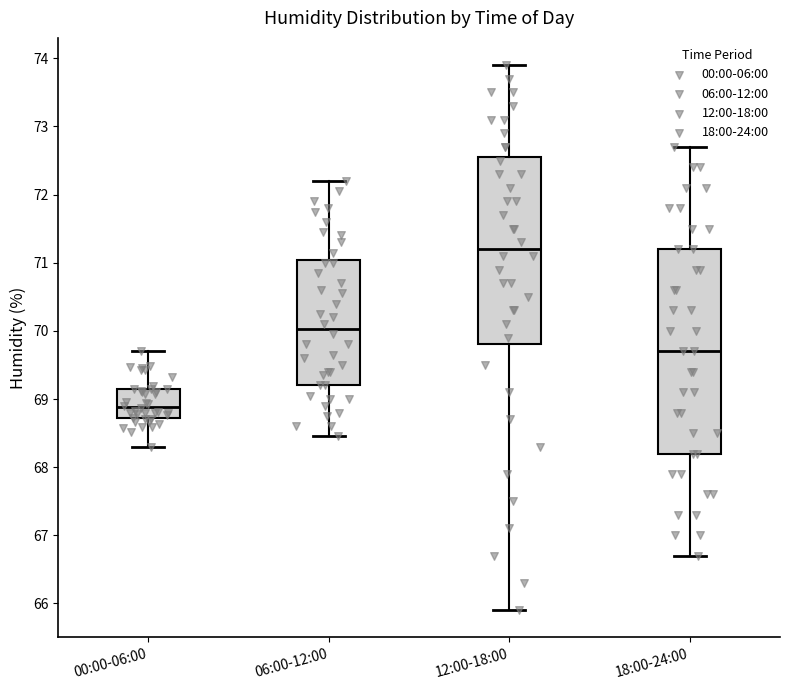

Reading left to right, transcribe this box plot: for each box, give where its median line is, the range the box spans, and where its two whiskers end, as read against the y-axis. The values are not printed on the chart, so give them approximately, as read against the axis.

00:00-06:00: median 68.9, box 68.7 to 69.1, whiskers 68.3 to 69.7
06:00-12:00: median 70.0, box 69.2 to 71.0, whiskers 68.5 to 72.2
12:00-18:00: median 71.2, box 69.8 to 72.6, whiskers 65.9 to 73.9
18:00-24:00: median 69.7, box 68.2 to 71.2, whiskers 66.7 to 72.7